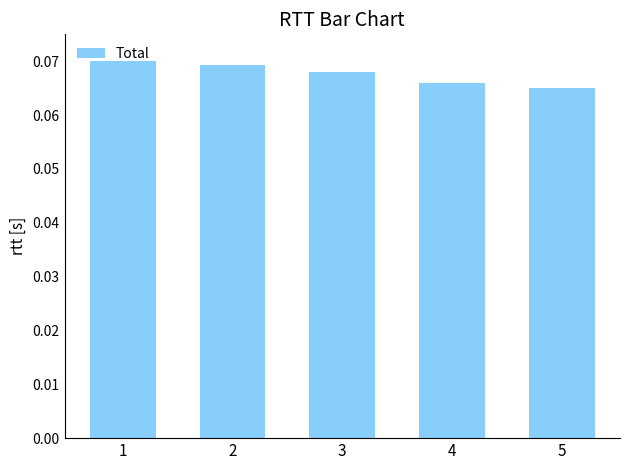

At which category does the chart reach its peak across all series?

1